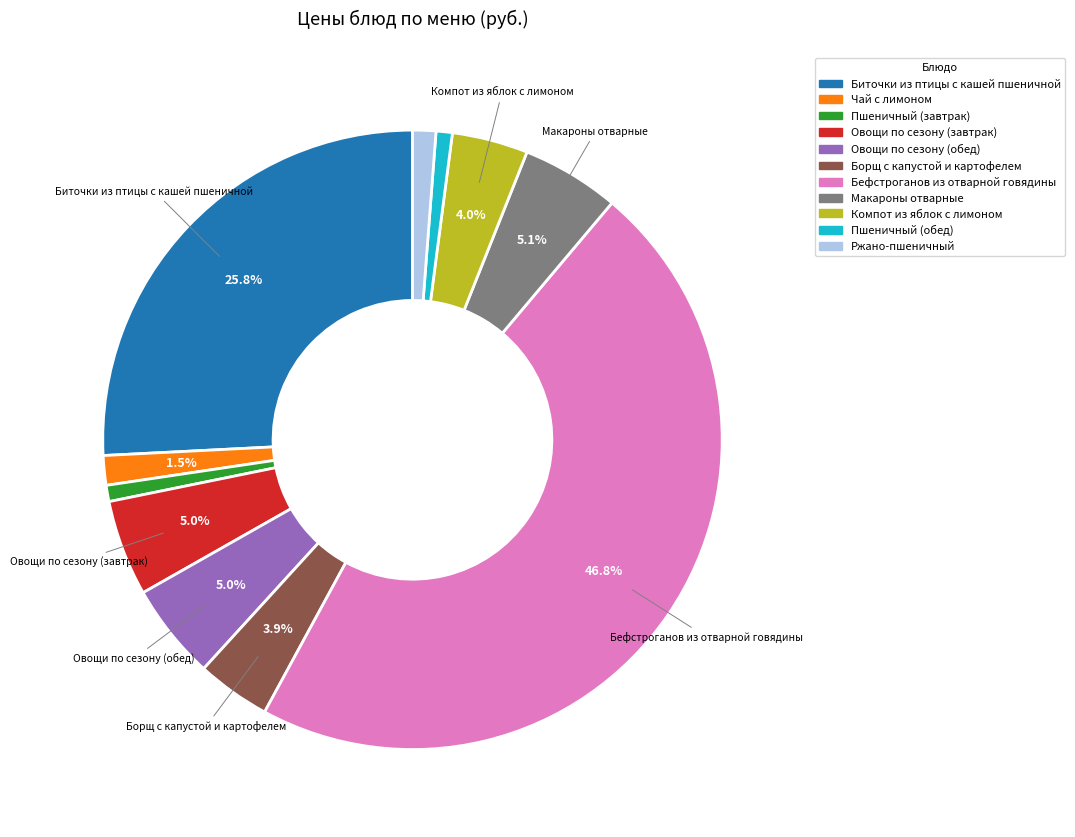

Does any single category account for the majority?

No